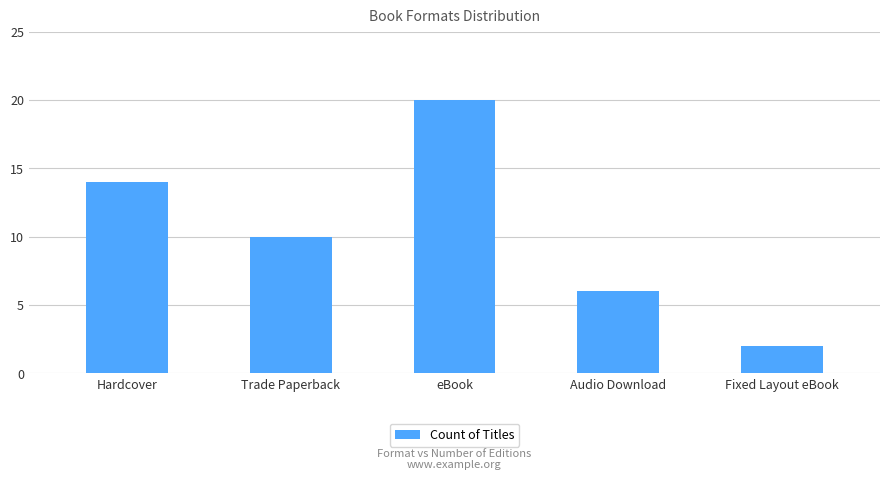

List the labels in order of value, smallest first.

Fixed Layout eBook, Audio Download, Trade Paperback, Hardcover, eBook